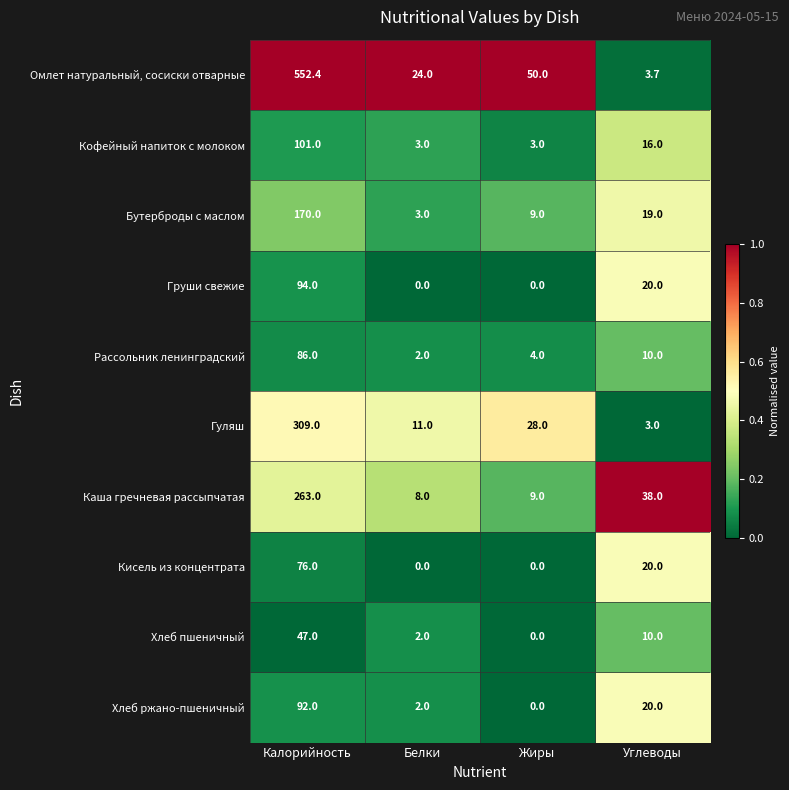

True or false: Рассольник ленинградский has a value of 2.0 at Белки.

True